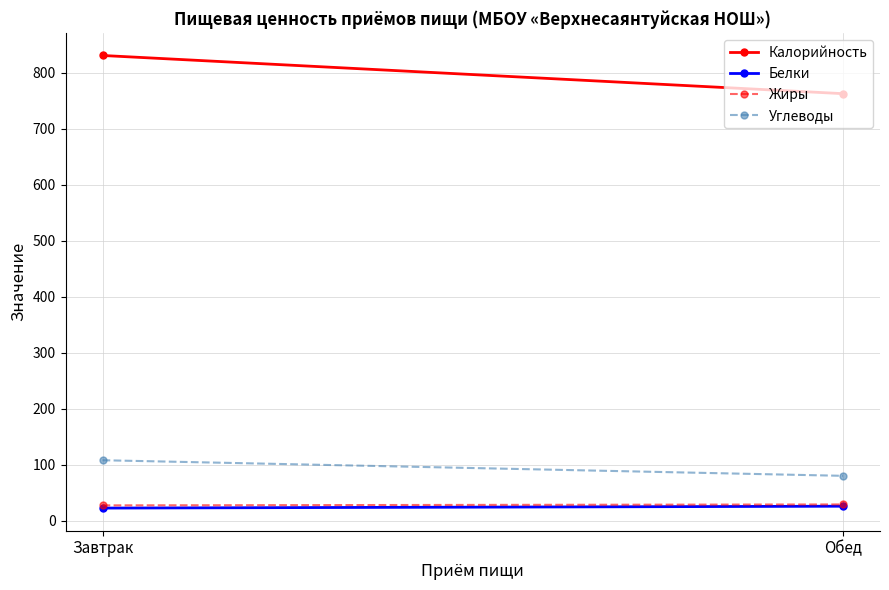

What is the minimum value for Калорийность?

763.0